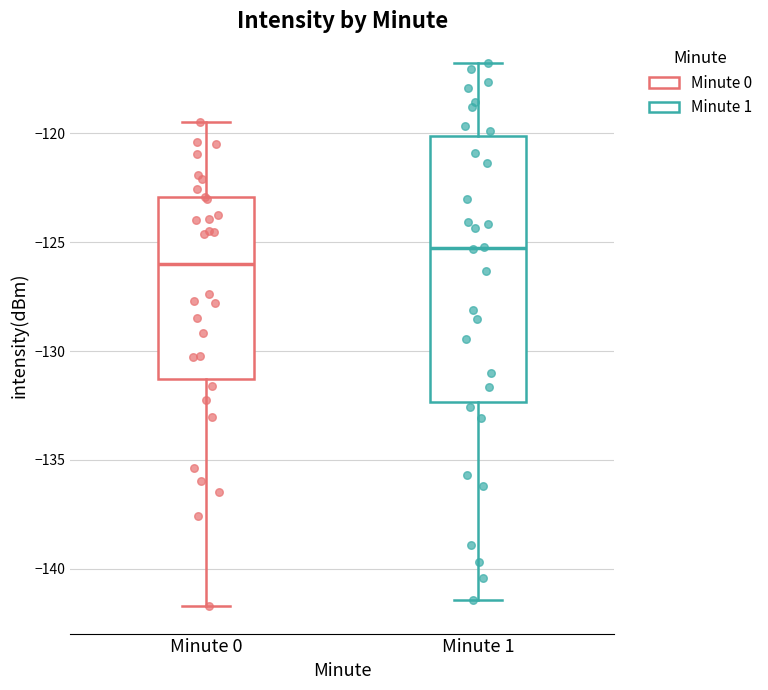

Where does the lower whisker of the box for Minute 1 end on the y-axis? The values are not printed on the chart, so give them approximately, as read against the axis.

-141.5